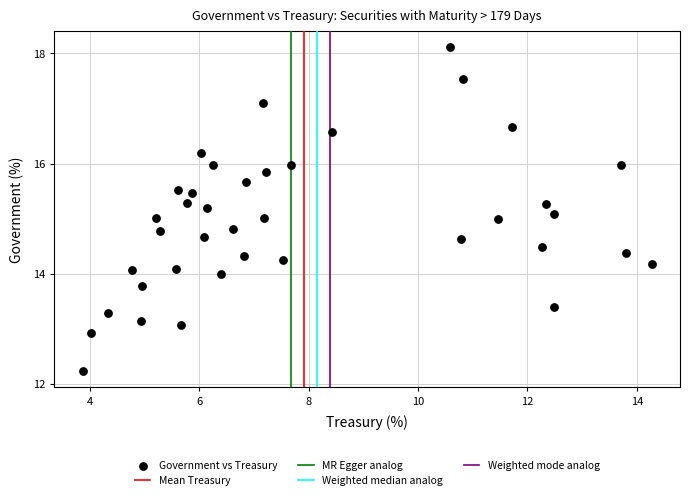

What is the range of Y values (max minus min)?

5.9